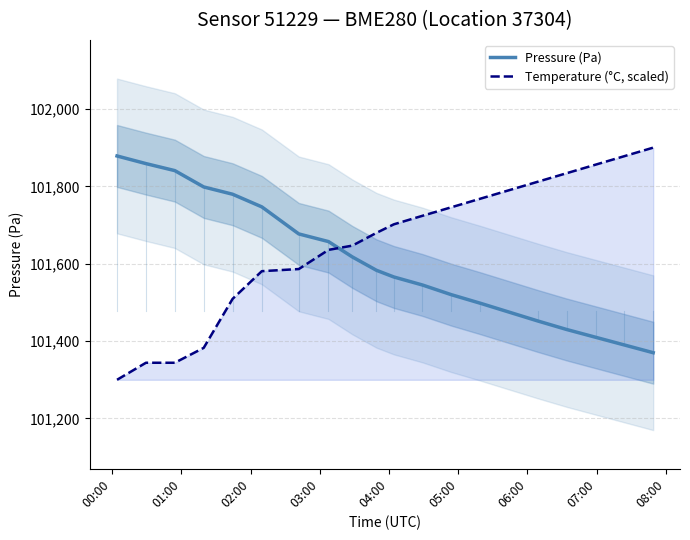

What is the highest value of the Pressure (Pa) series?

101878.5